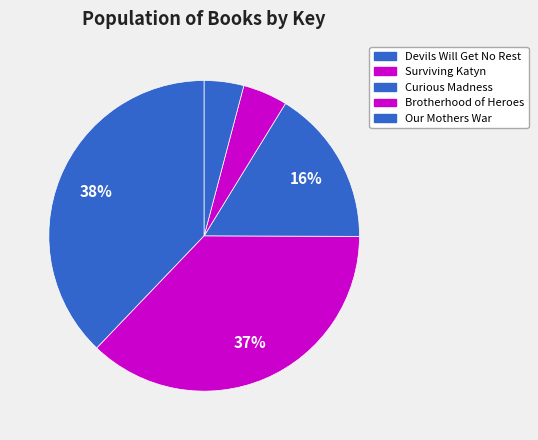

To the nearest percent, what is the combined percentage of Brotherhood of Heroes and Surviving Katyn?

42%